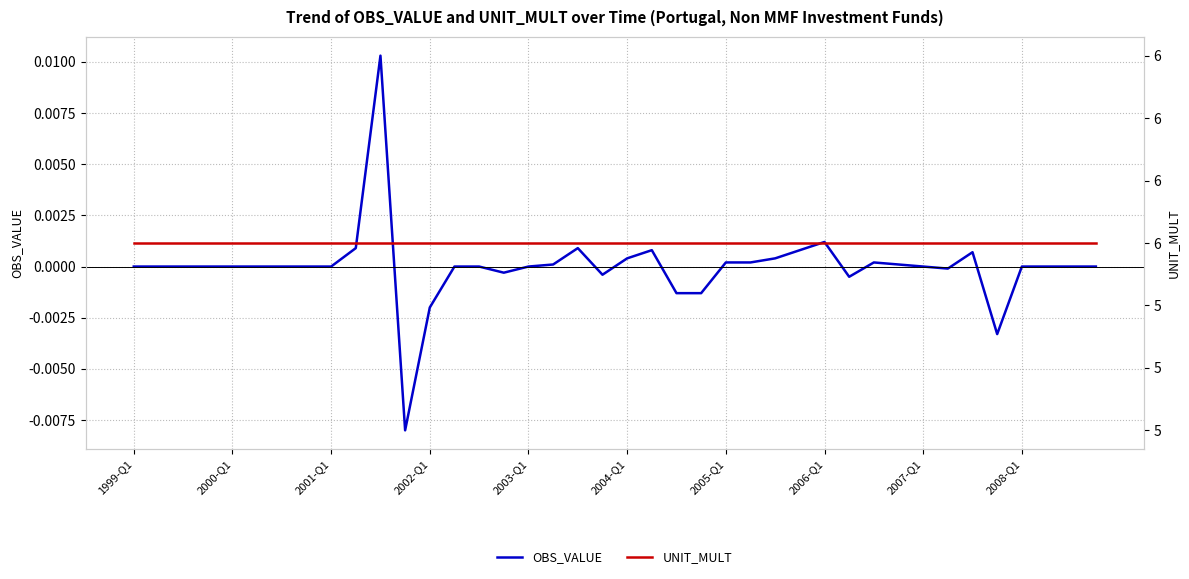

What is the maximum value shown in the chart?

6.0